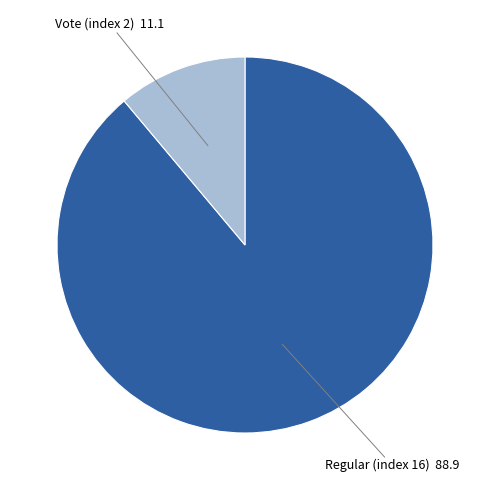

Does any single category account for the majority?

Yes